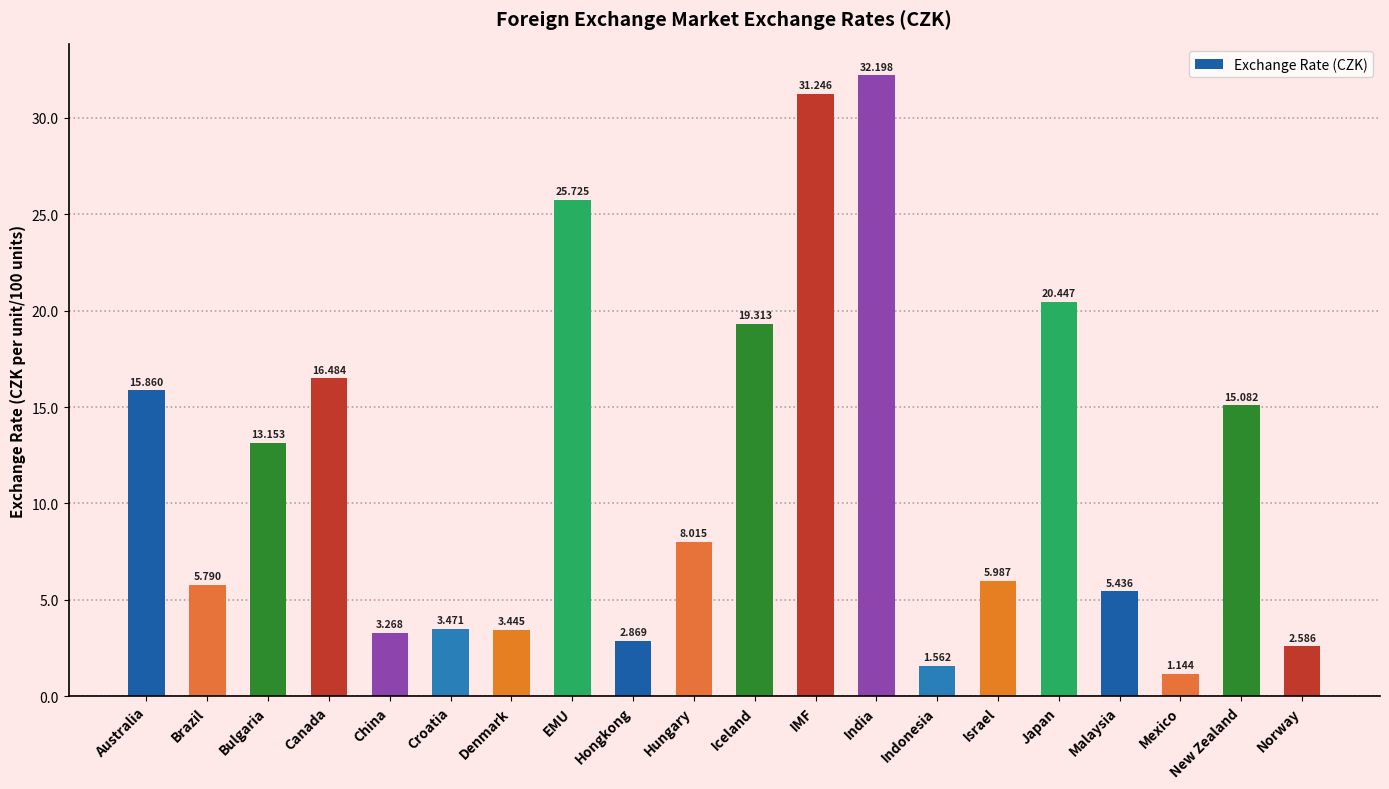

At which label does the data first exceed 8?

Australia